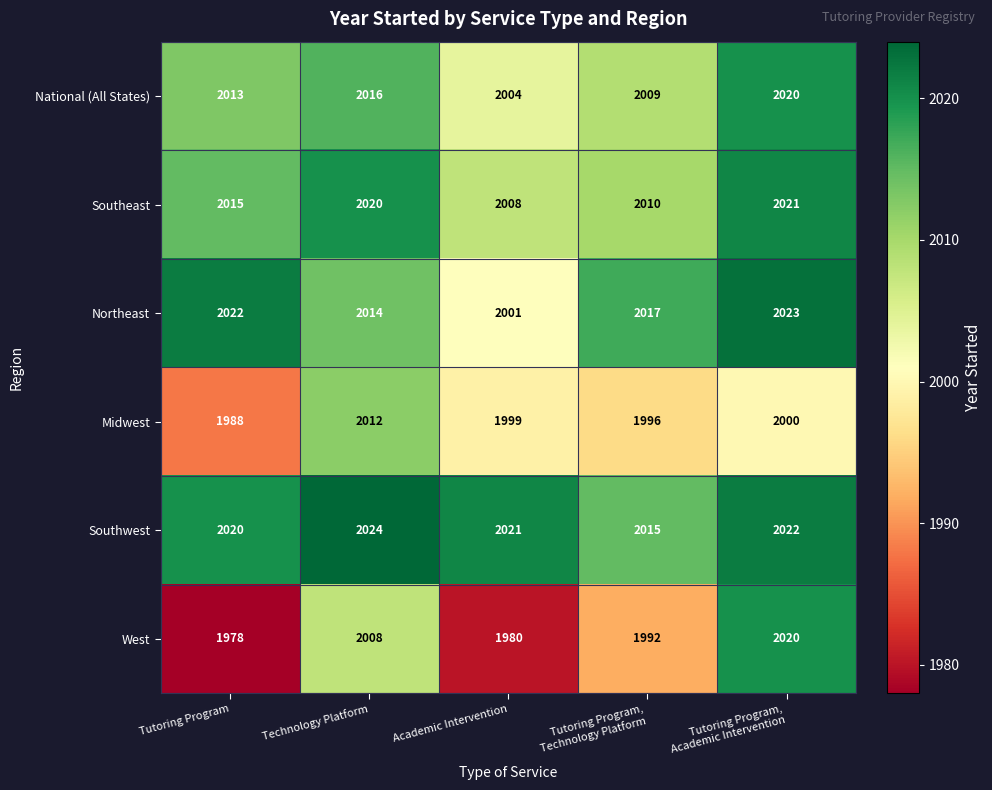

What is the highest value of the Northeast series?

2023